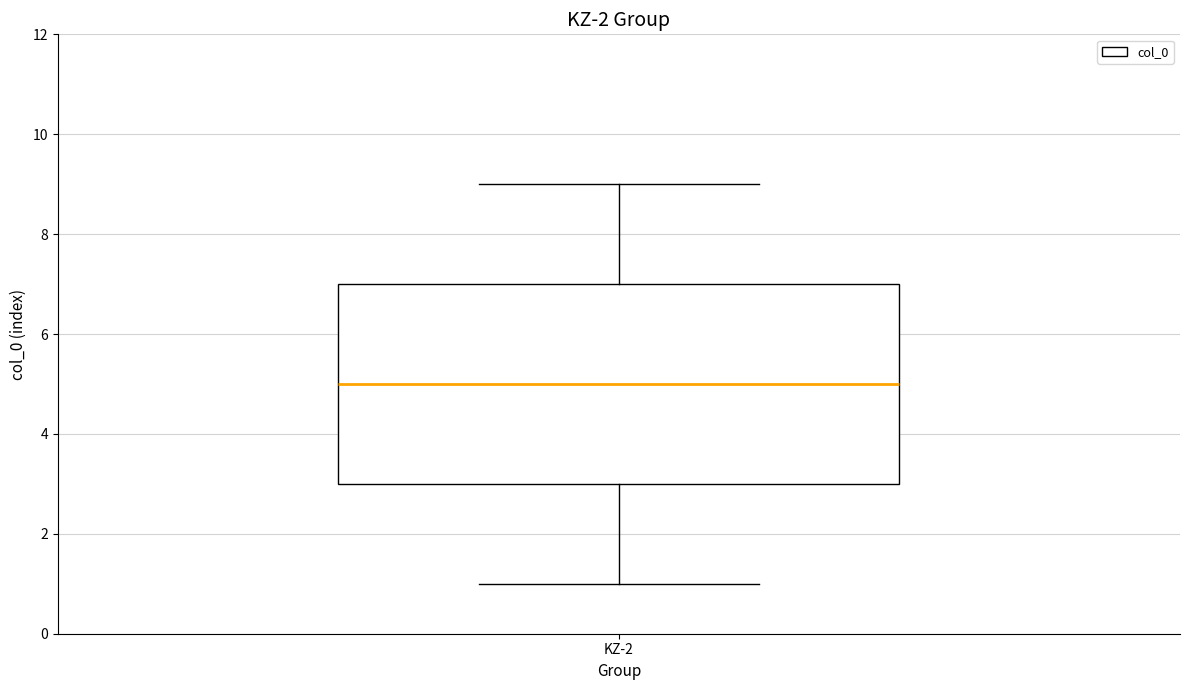

Transcribe this box plot: give where the median line is, the range the box spans, and where the two whiskers end, as read against the y-axis. The values are not printed on the chart, so give them approximately, as read against the axis.

median 5, box 3 to 7, whiskers 1 to 9